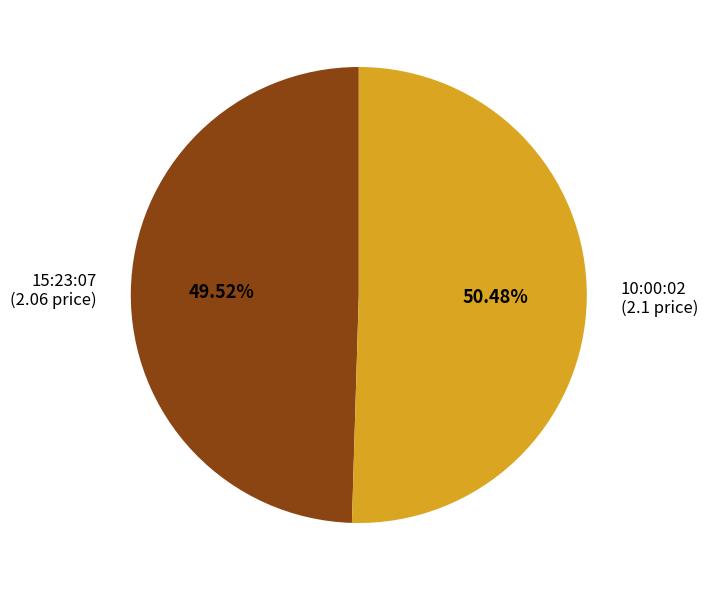

To the nearest percent, what is the average slice percentage?

50%